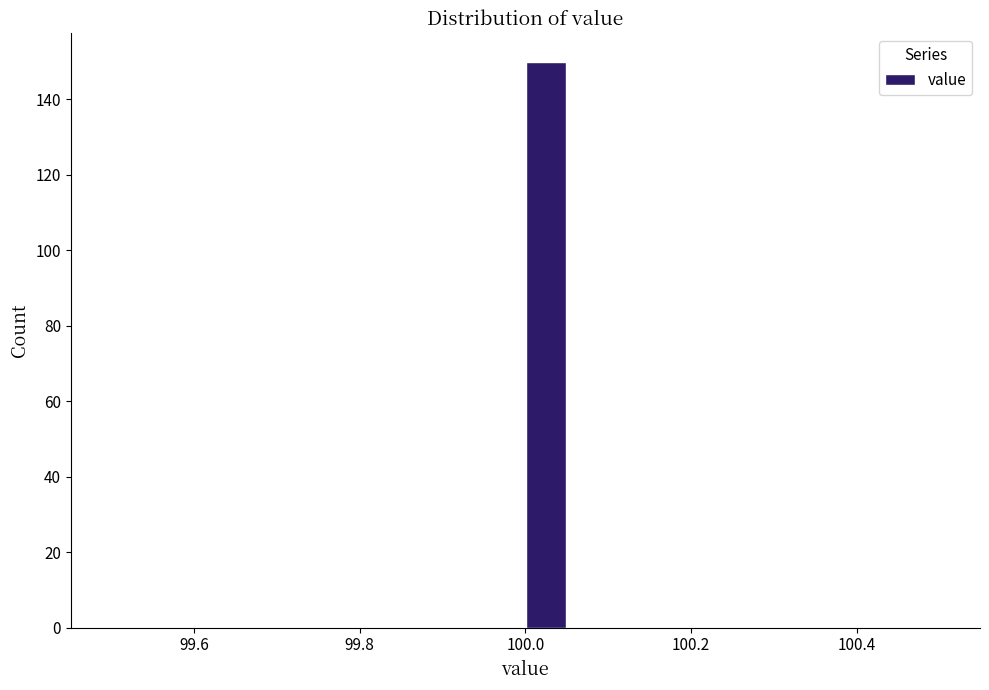

Around what value on the x-axis is the tallest bar? Give the approximate position of its centre, as read against the axis.

100.02